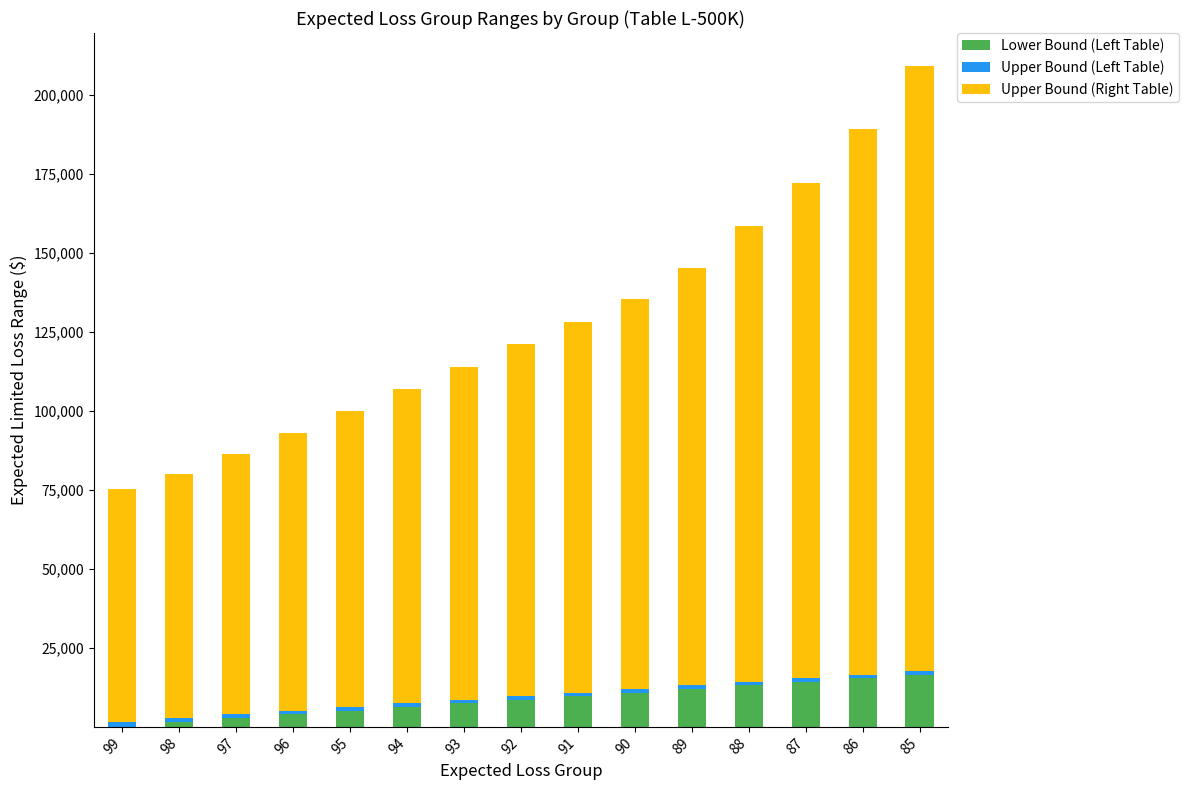

Are the bars grouped side by side (vs. stacked)?

No